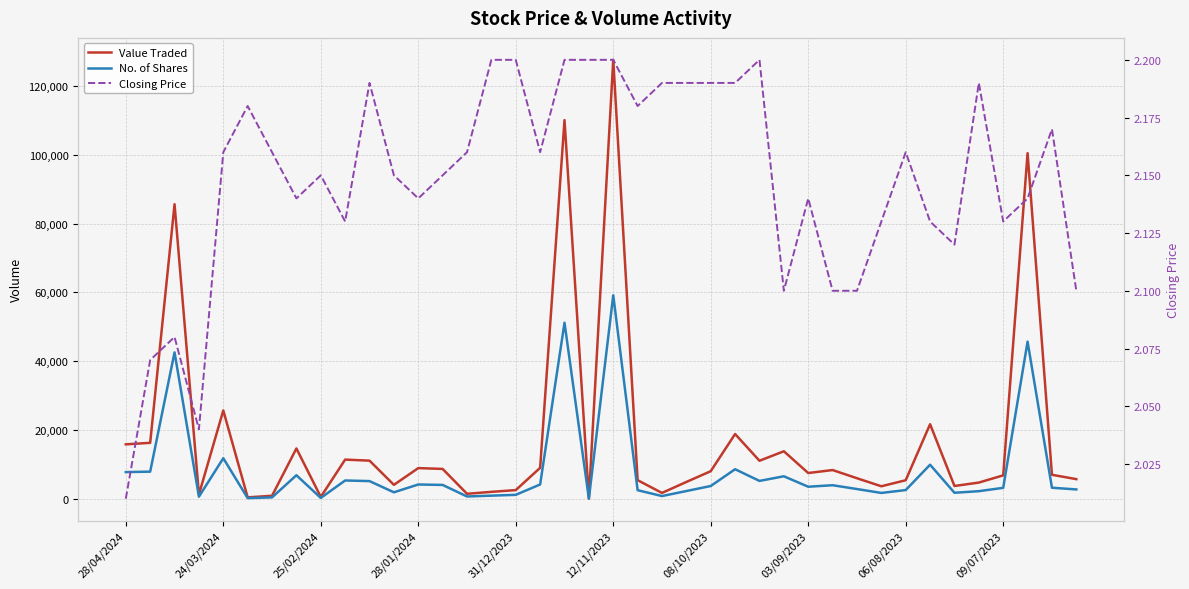

At how many categories does at least one series exceed 49437?

4